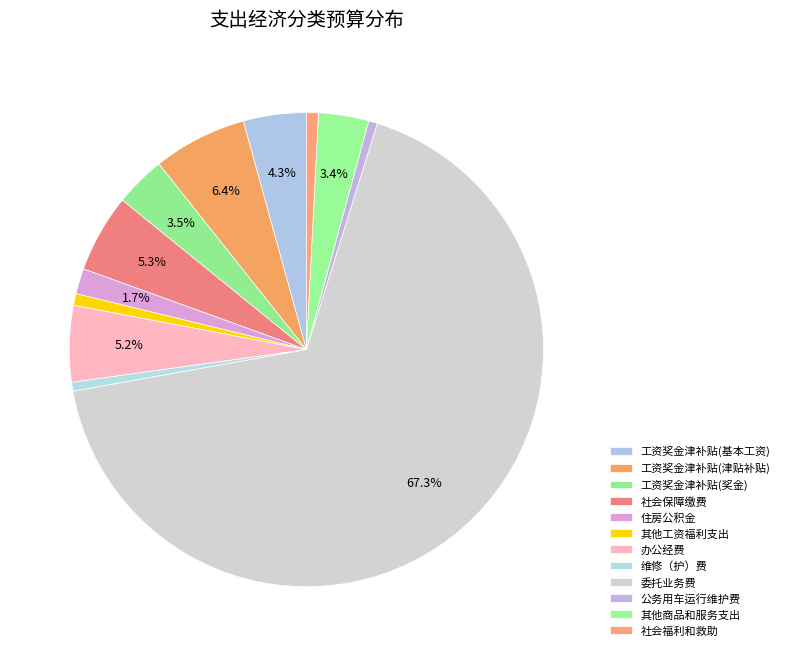

To the nearest percent, what is the combined percentage of 公务用车运行维护费 and 维修（护）费?

1%